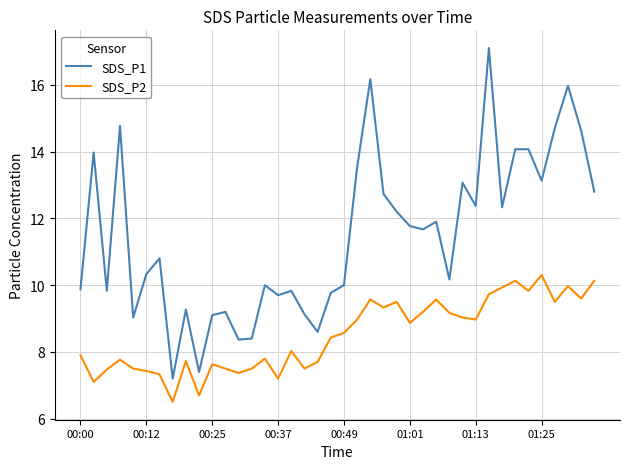

What is the difference between the maximum and minimum values in the SDS_P2 series?

3.8